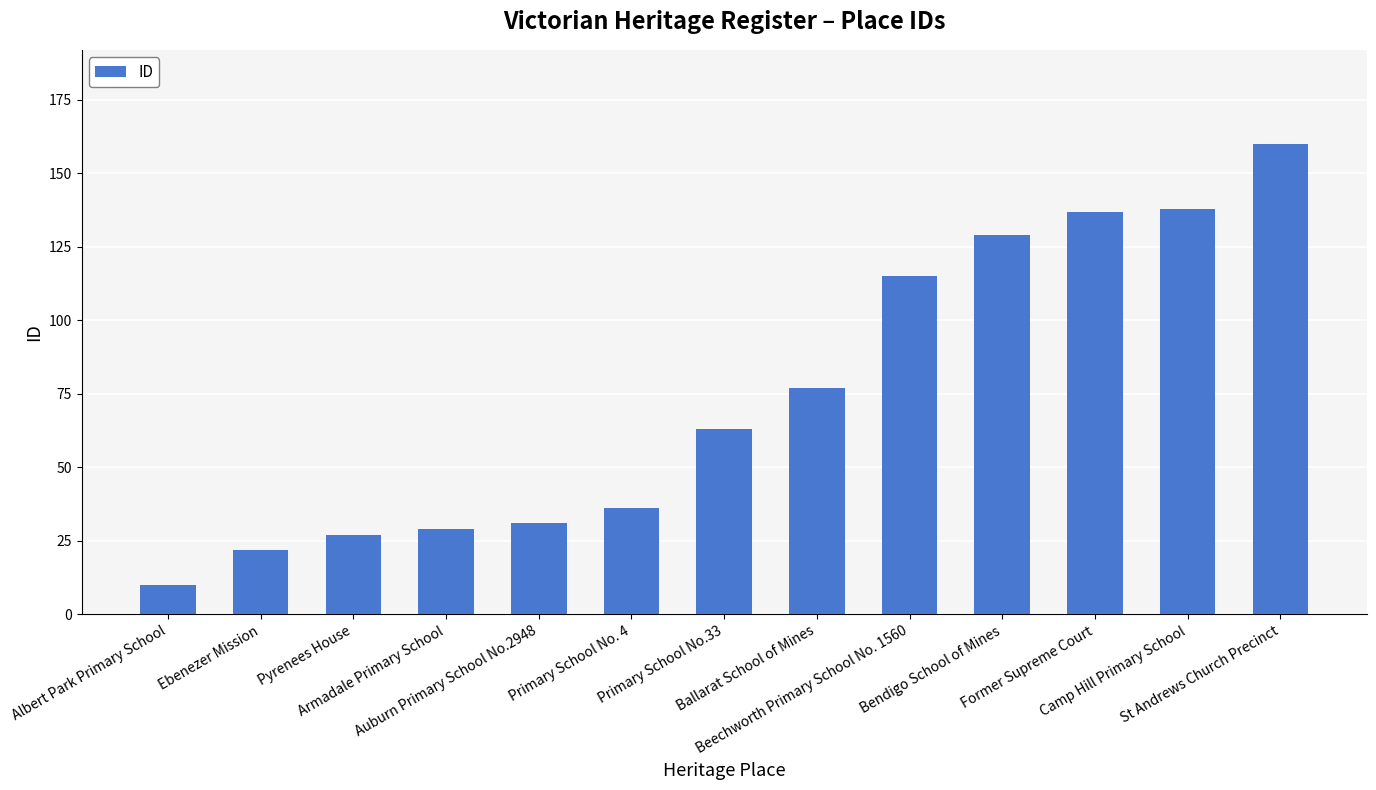

What is the minimum value shown in the chart?

10